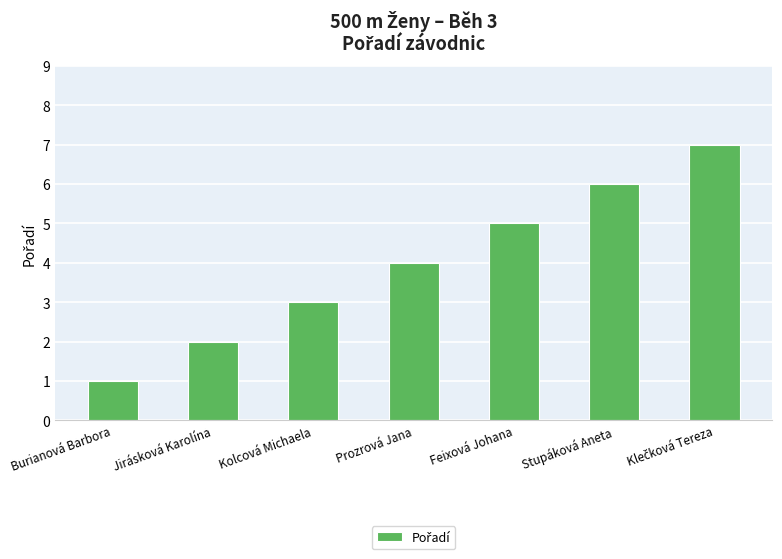

What is the label of the 3rd bar from the right?

Feixová Johana